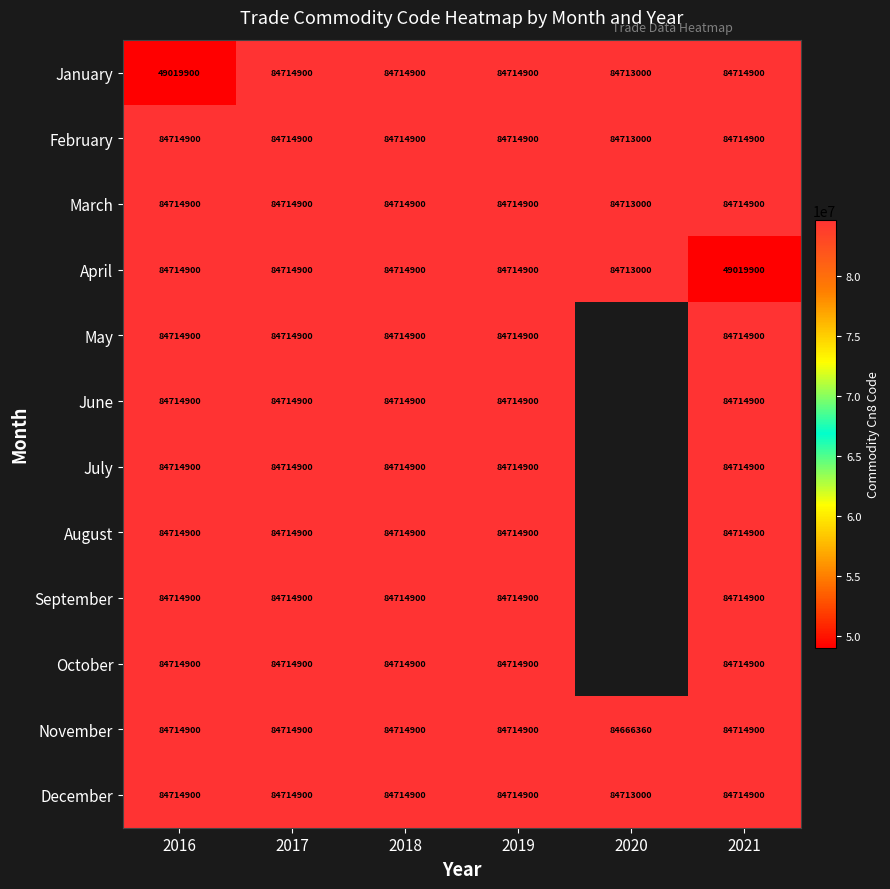

Between 2016 and 2020, which is larger?

2020